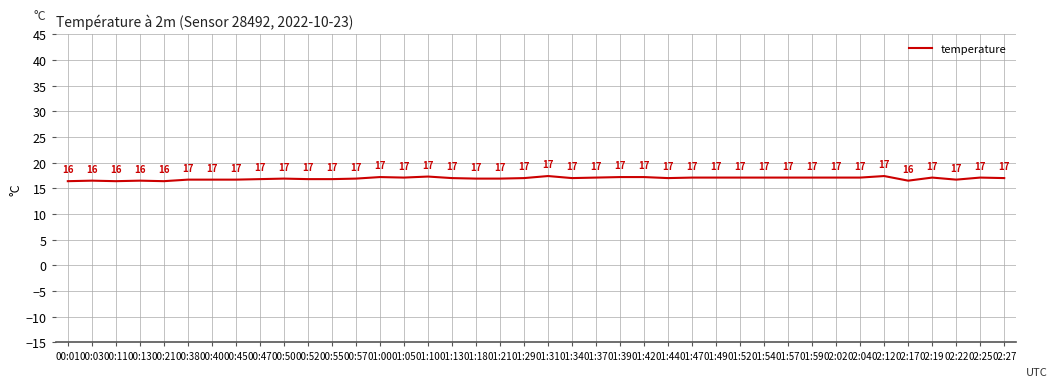

The value at 02:25 is 17.1. True or false?

True